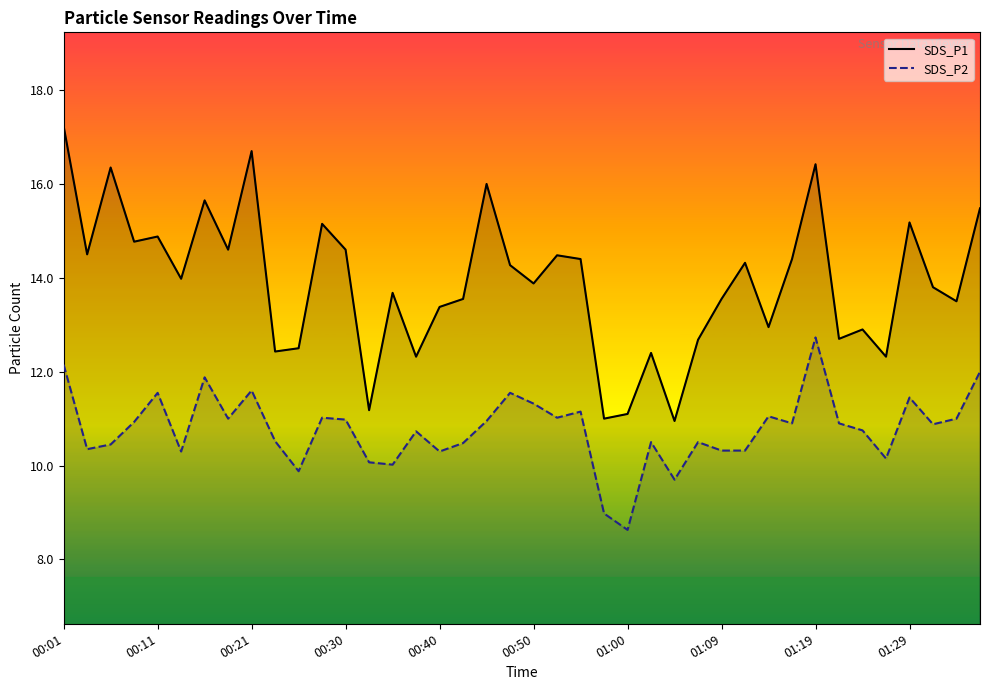

Between 26 and 22, which is larger?

22